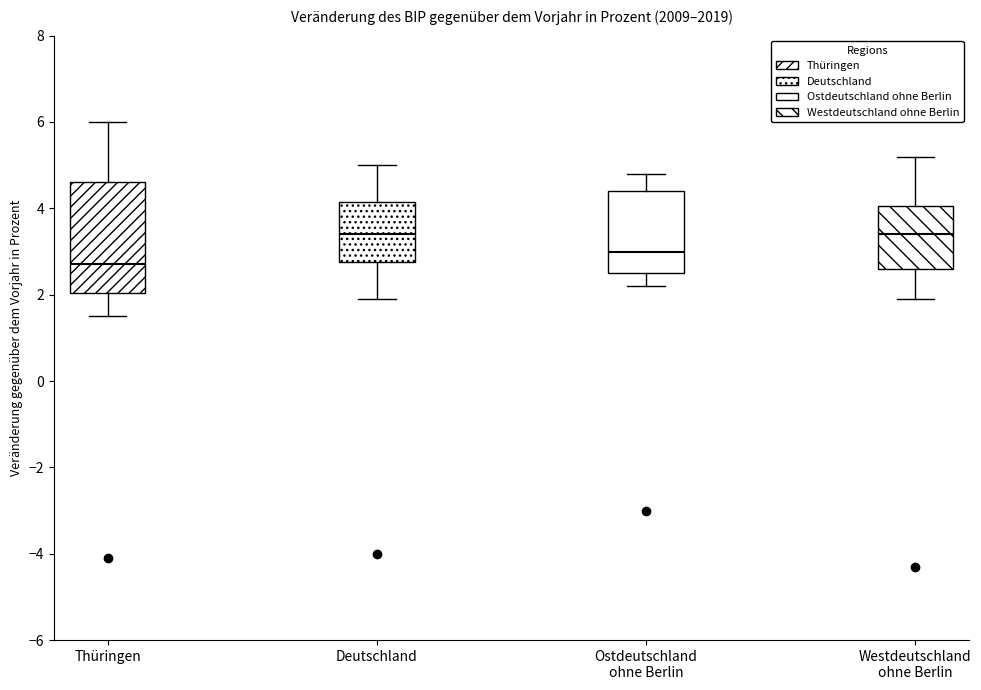

Which box is the tallest, from its lower edge to its upper edge?

Thüringen